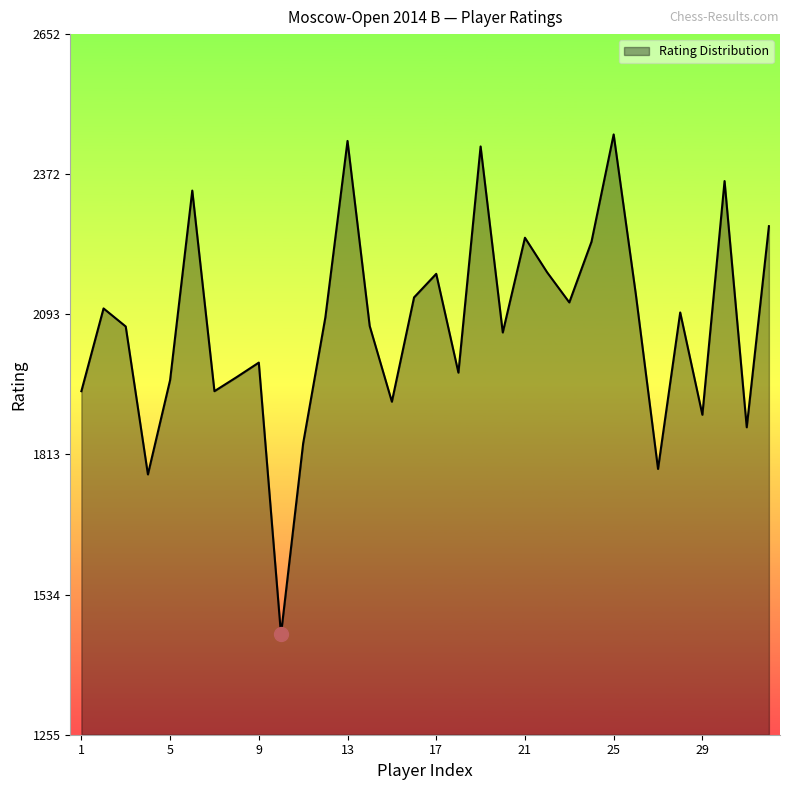

What is the maximum value shown in the chart?

2452